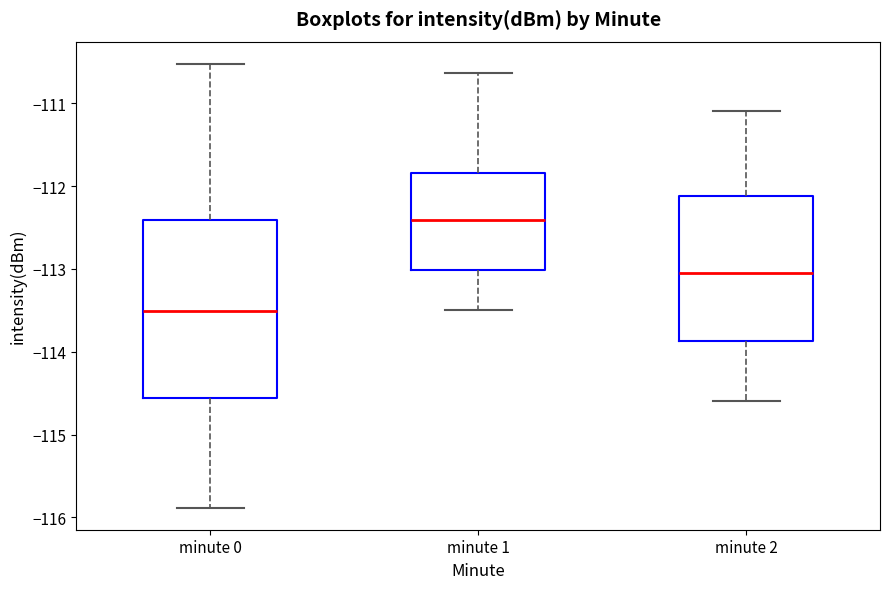

Comparing the boxes themselves (not the whiskers), which one is the tallest?

minute 0